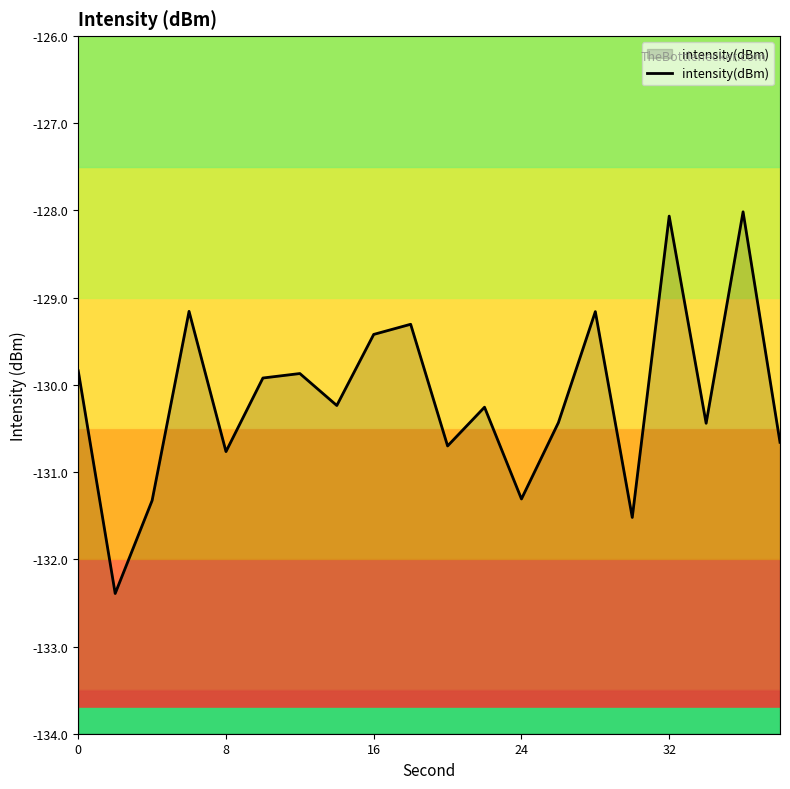

What is the minimum value shown in the chart?

-132.4